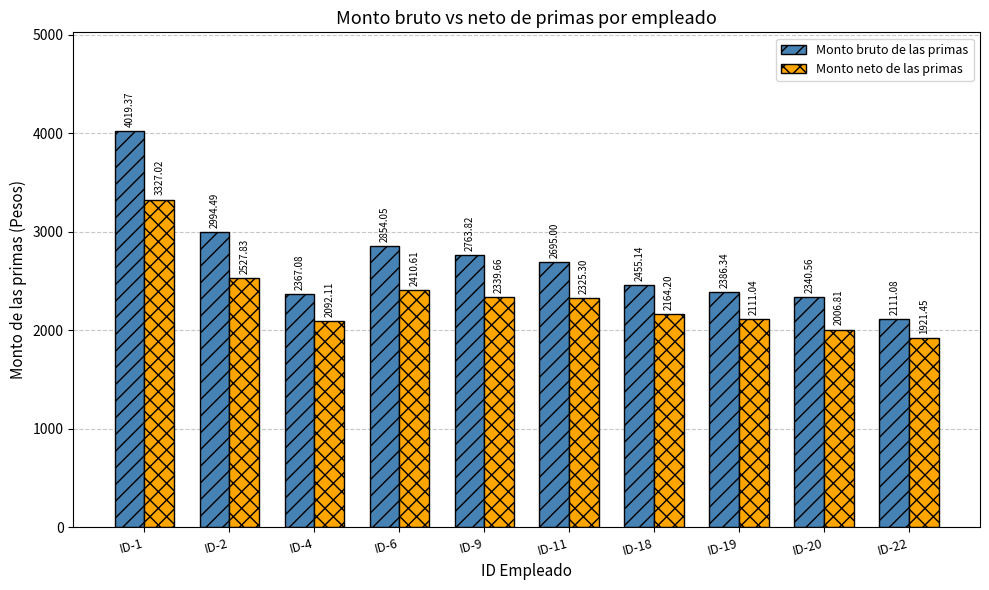

What value does the Monto bruto de las primas series have at ID-22?

2111.1